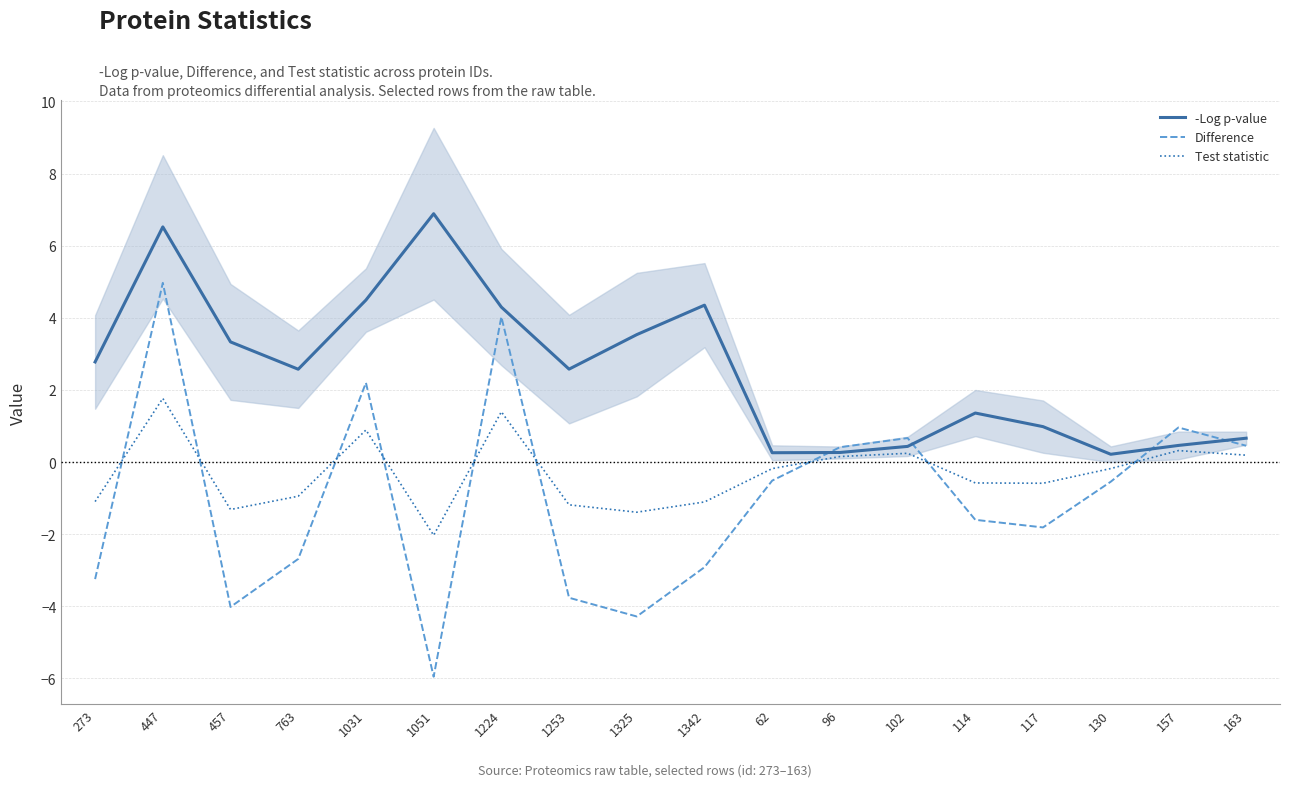

Which has a higher value, 1051 or 447?

1051